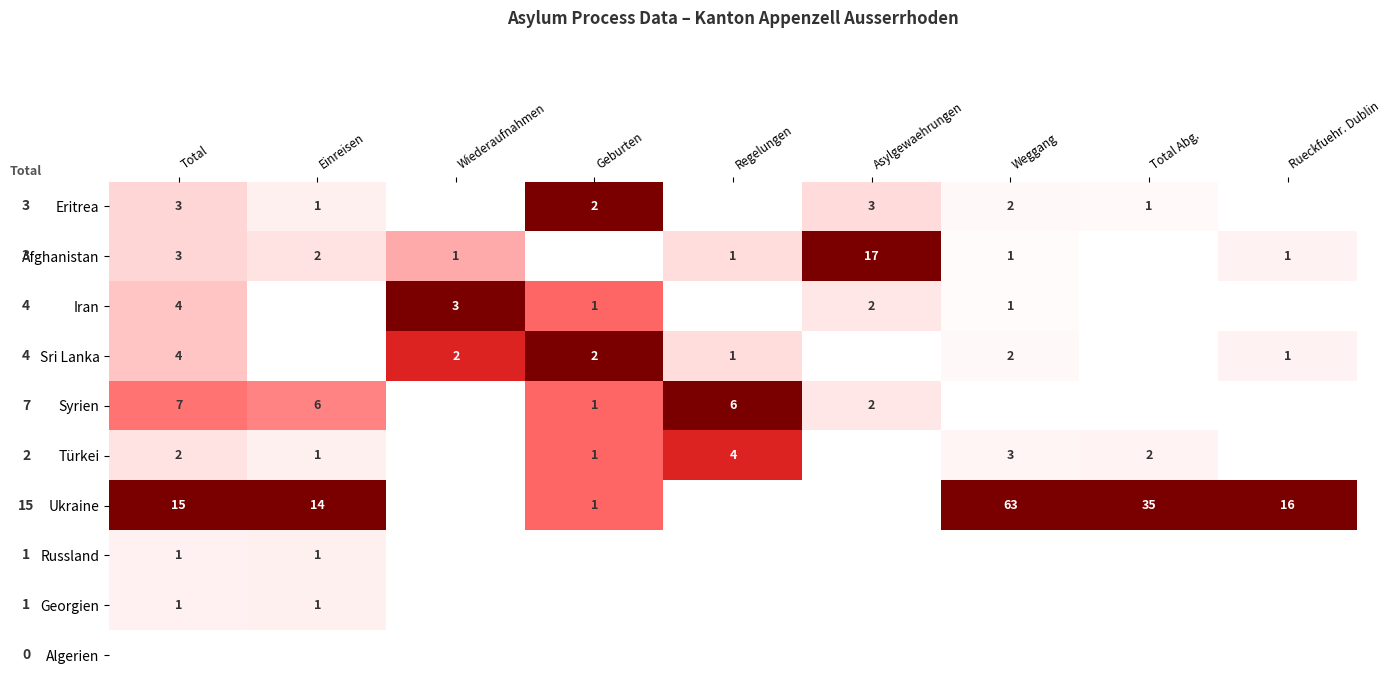

Which has a higher value, Total Abg. or Regelungen?

Total Abg.